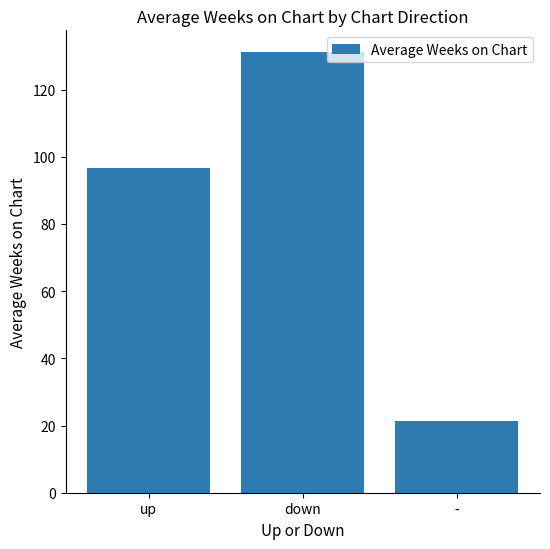

What position from the left is -?

3